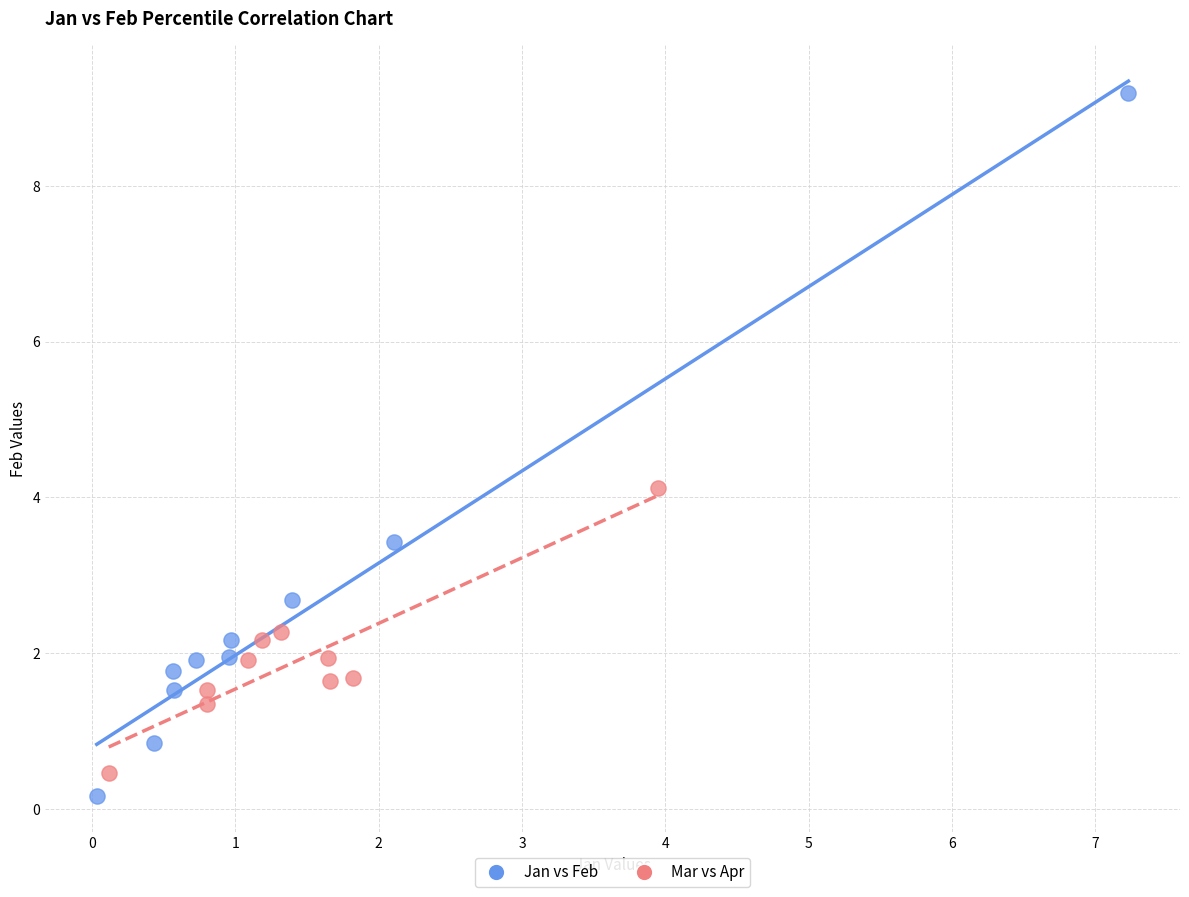

Which series reaches the maximum Y coordinate?

Jan vs Feb